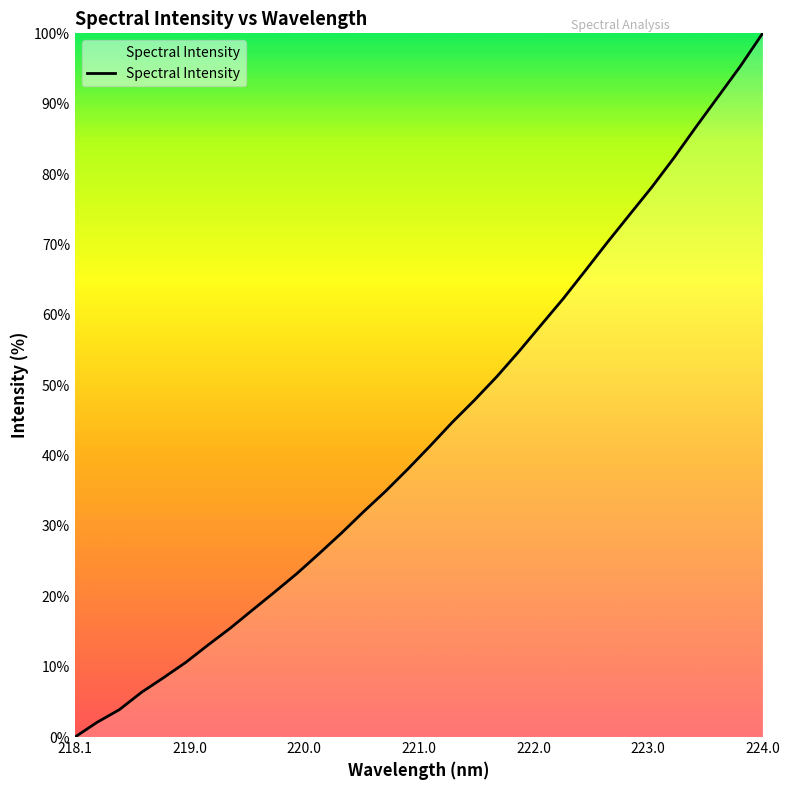

What is the difference between the maximum and minimum values?

100.0